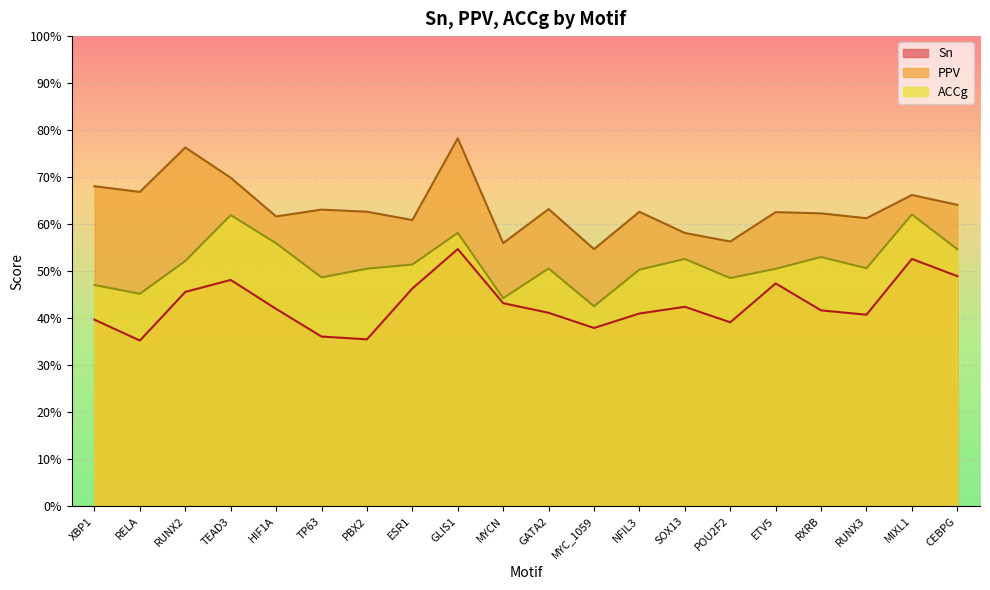

What is the spread (max minus min) of values at TEAD3?

0.2